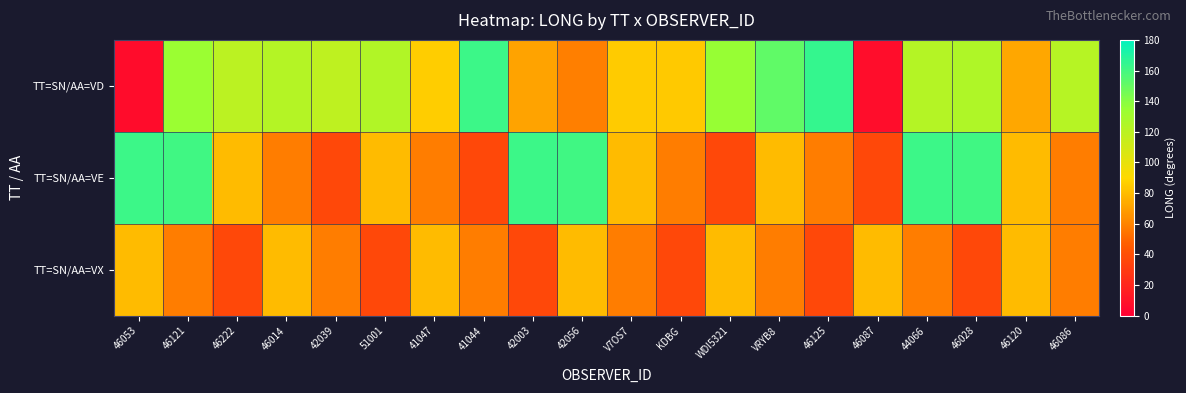

Reading left to right, transcribe all the data shown in this chart.

TT=SN/AA=VD: 46053=6.5	46121=134.2	46222=119.9	46014=122.7	42039=118.3	51001=124.0	41047=86.0	41044=162.0	42003=71.5	42056=58.6	V7OS7=85.6	KDBG=84.9	WDI5321=135.4	VRYB8=151.4	46125=164.4	46087=7.3	44066=122.6	46028=124.7	46120=72.6	46086=121.9
TT=SN/AA=VE: 46053=162.0	46121=160.6	46222=80.0	46014=57.8	42039=37.2	51001=80.0	41047=57.8	41044=37.2	42003=162.0	42056=160.6	V7OS7=80.0	KDBG=57.8	WDI5321=37.2	VRYB8=80.0	46125=57.8	46087=37.2	44066=162.0	46028=160.6	46120=80.0	46086=57.8
TT=SN/AA=VX: 46053=80.0	46121=57.8	46222=37.2	46014=80.0	42039=57.8	51001=37.2	41047=80.0	41044=57.8	42003=37.2	42056=80.0	V7OS7=57.8	KDBG=37.2	WDI5321=80.0	VRYB8=57.8	46125=37.2	46087=80.0	44066=57.8	46028=37.2	46120=80.0	46086=57.8